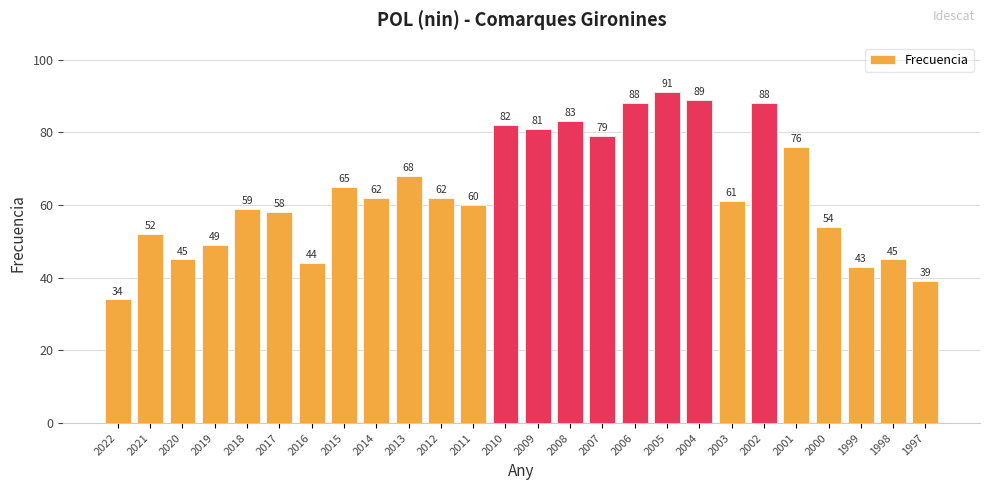

What is the value of the 11th bar from the left?

62